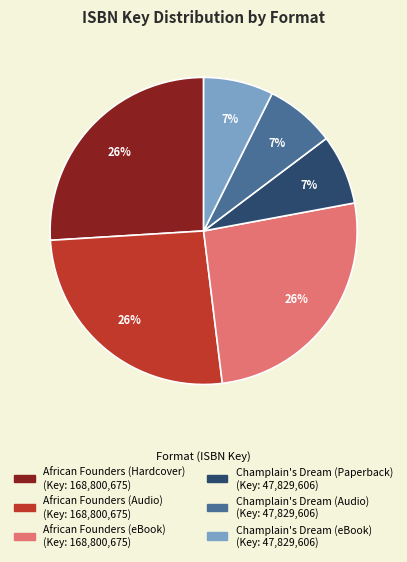

Does any single category account for the majority?

No